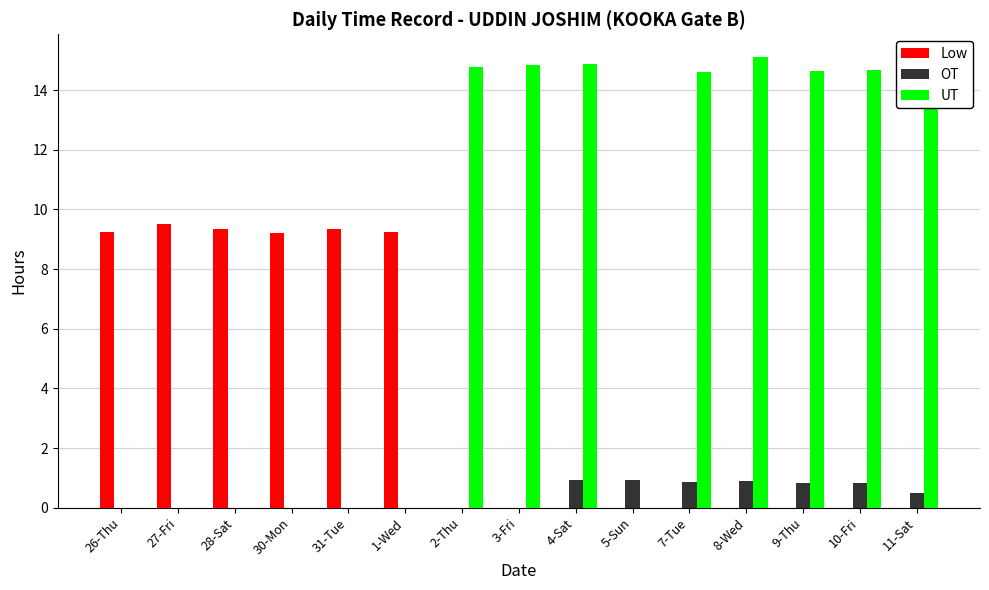

What is the maximum value shown in the chart?

15.1